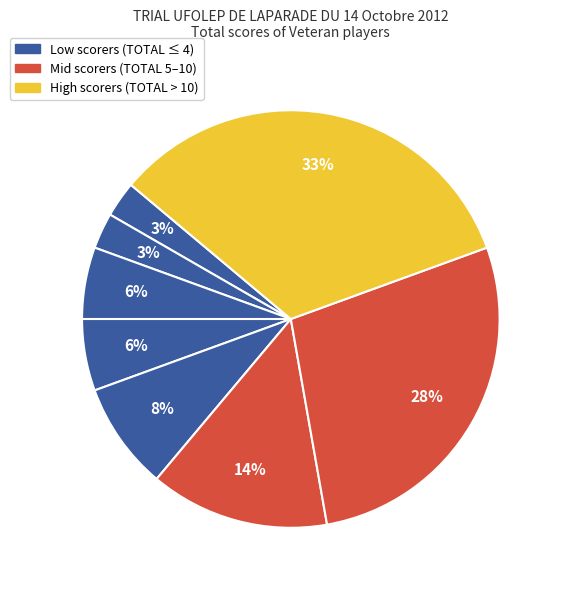

To the nearest percent, what is the average slice percentage?

12%